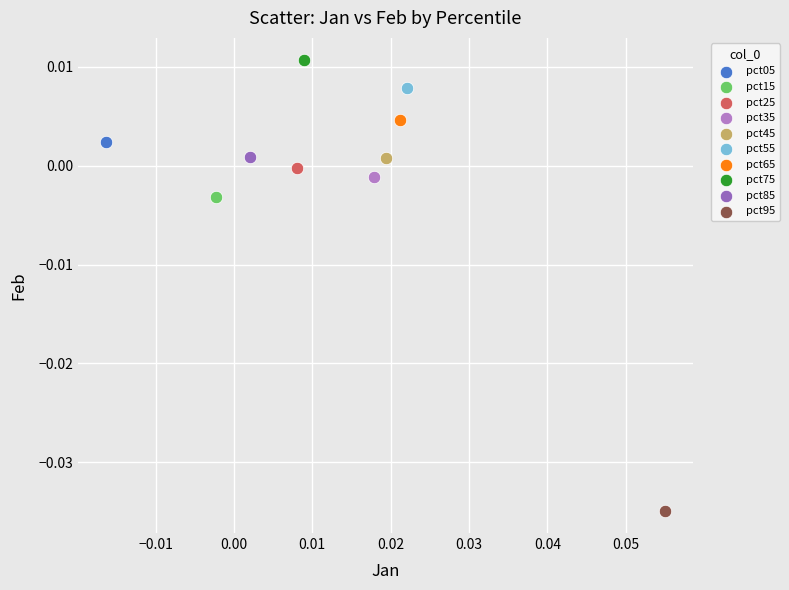

Which series contains the lowest Y value?

pct95